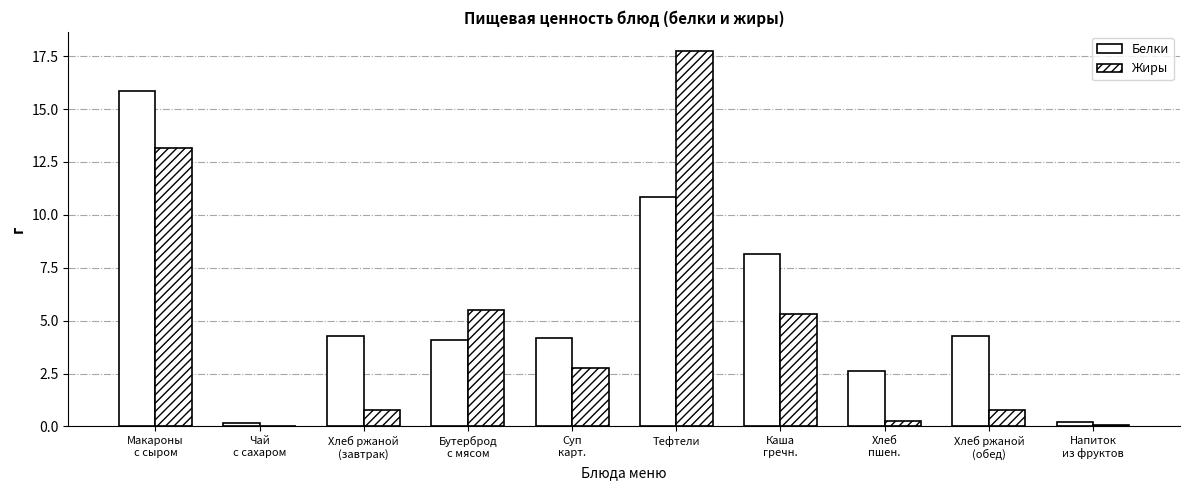

Reading right to left, list all the values displayed in this chart.

Белки: Напиток
из фруктов=0.2	Хлеб ржаной
(обед)=4.3	Хлеб
пшен.=2.6	Каша
гречн.=8.2	Тефтели=10.8	Суп
карт.=4.2	Бутерброд
с мясом=4.1	Хлеб ржаной
(завтрак)=4.3	Чай
с сахаром=0.2	Макароны
с сыром=15.8
Жиры: Напиток
из фруктов=0.1	Хлеб ржаной
(обед)=0.8	Хлеб
пшен.=0.3	Каша
гречн.=5.3	Тефтели=17.8	Суп
карт.=2.8	Бутерброд
с мясом=5.5	Хлеб ржаной
(завтрак)=0.8	Чай
с сахаром=0.0	Макароны
с сыром=13.2